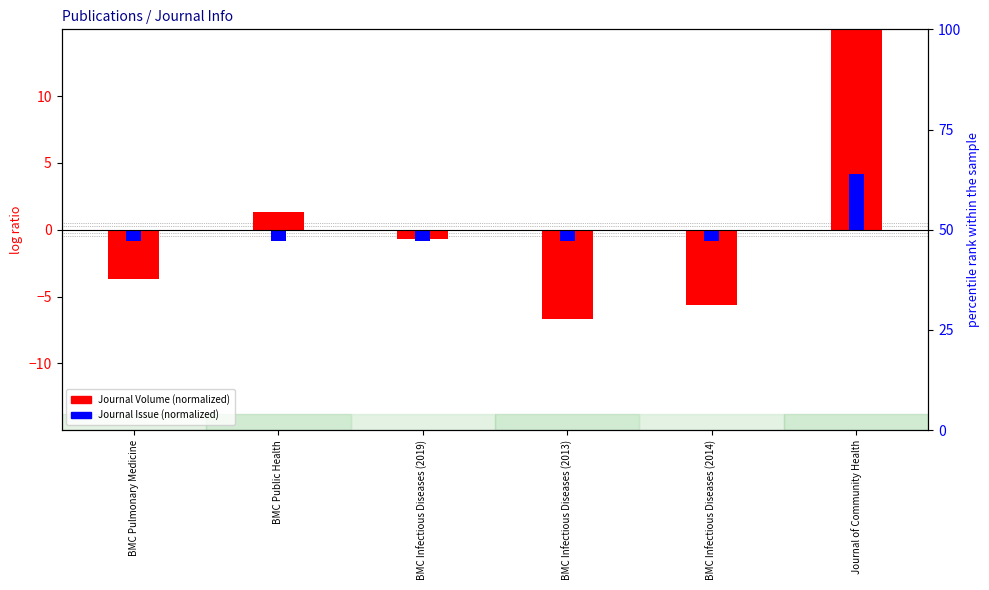

Reading right to left, transcribe all the data shown in this chart.

Journal Volume: Journal of Community Health=15.3	BMC Infectious Diseases (2014)=-5.7	BMC Infectious Diseases (2013)=-6.7	BMC Infectious Diseases (2019)=-0.7	BMC Public Health=1.3	BMC Pulmonary Medicine=-3.7
Journal Issue: Journal of Community Health=4.2	BMC Infectious Diseases (2014)=-0.8	BMC Infectious Diseases (2013)=-0.8	BMC Infectious Diseases (2019)=-0.8	BMC Public Health=-0.8	BMC Pulmonary Medicine=-0.8